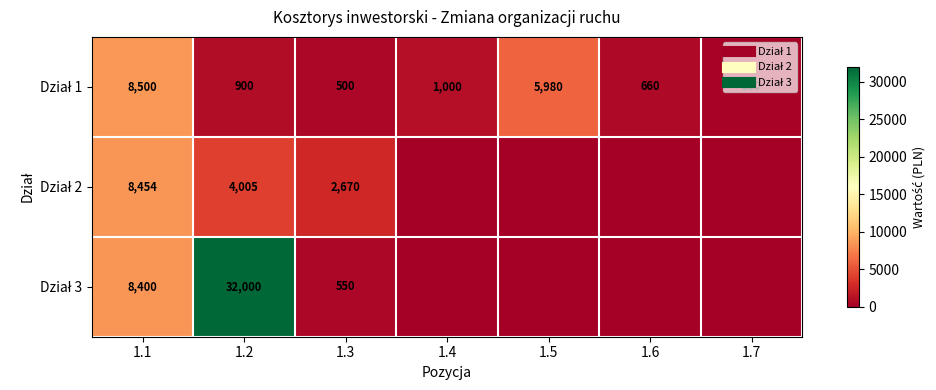

How many values in the Dział 1 series are below 900?

3